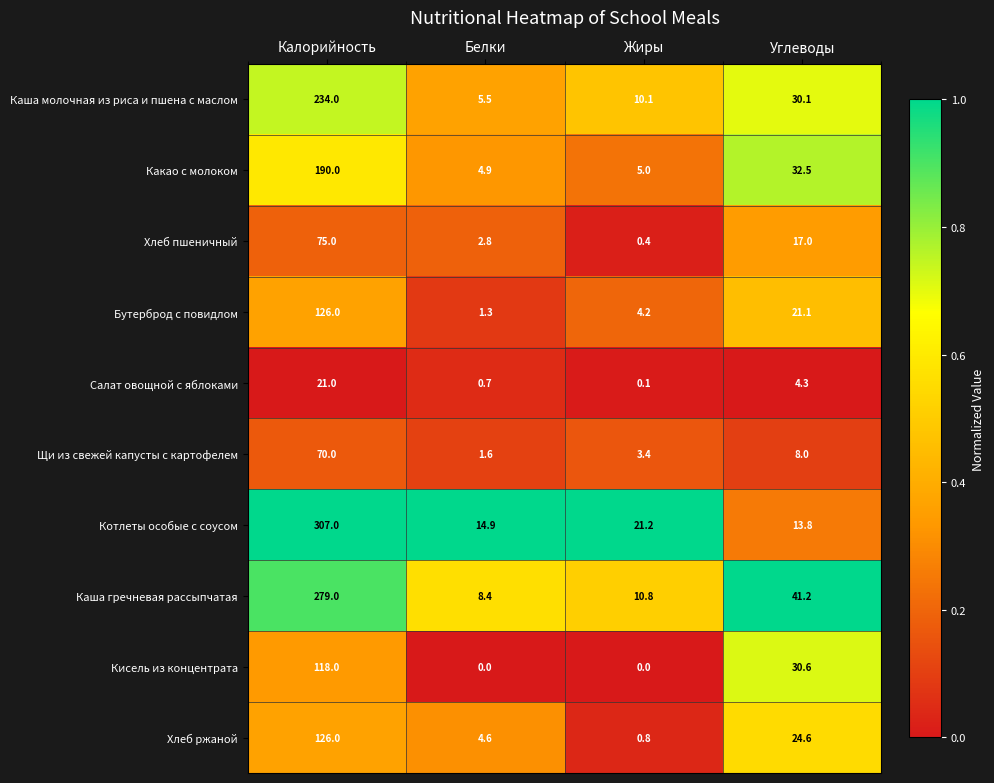

The Хлеб ржаной series shows 33.8 at Калорийность. True or false?

False